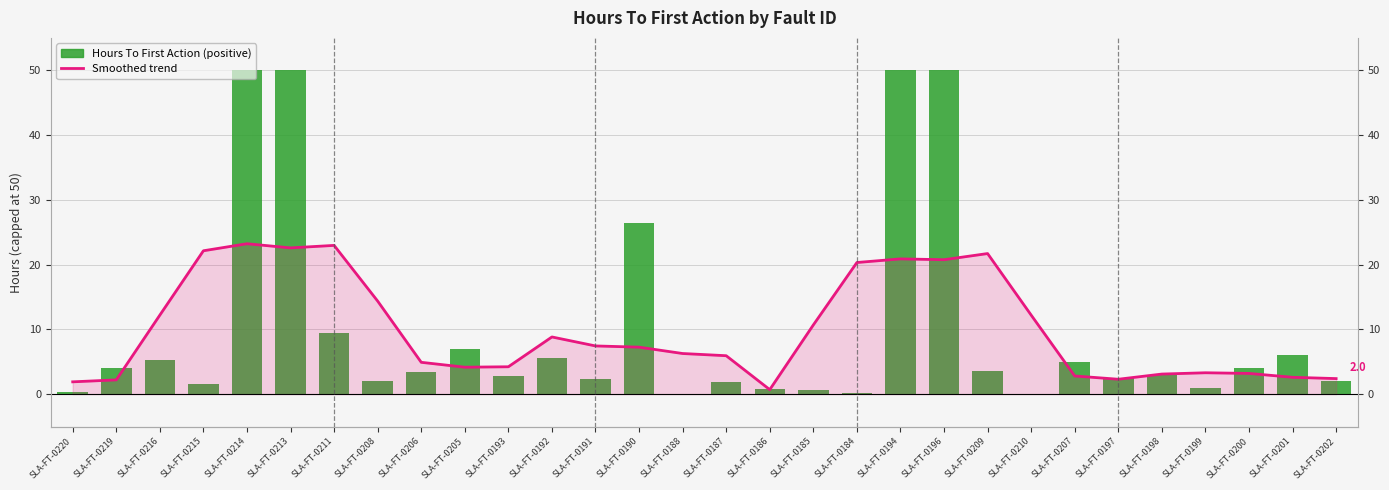

The value of Hours To First Action (within range) at SLA-FT-0205 is 12.2. True or false?

False